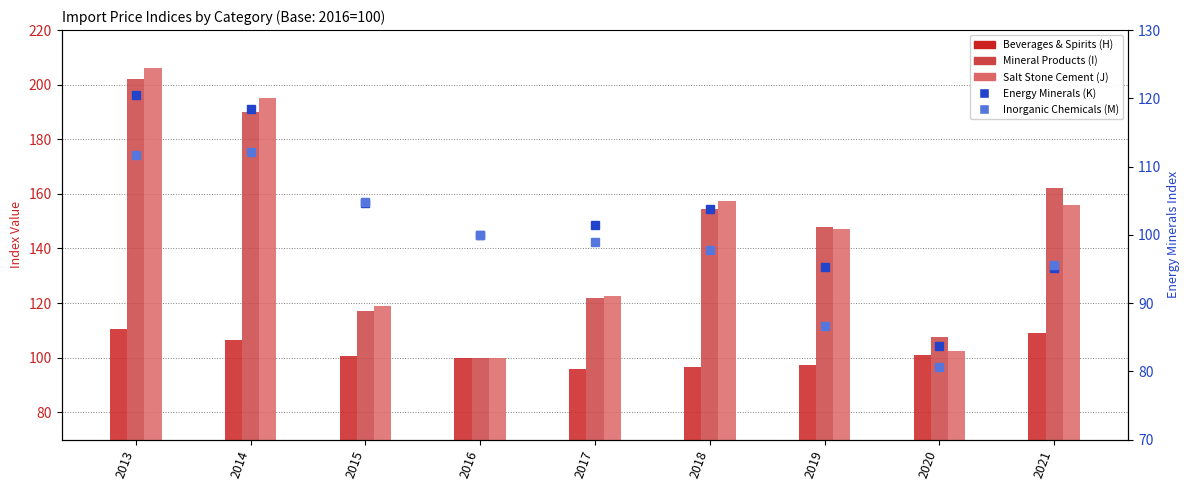

What is the sum of all Beverages & Spirits (H) values?

916.8